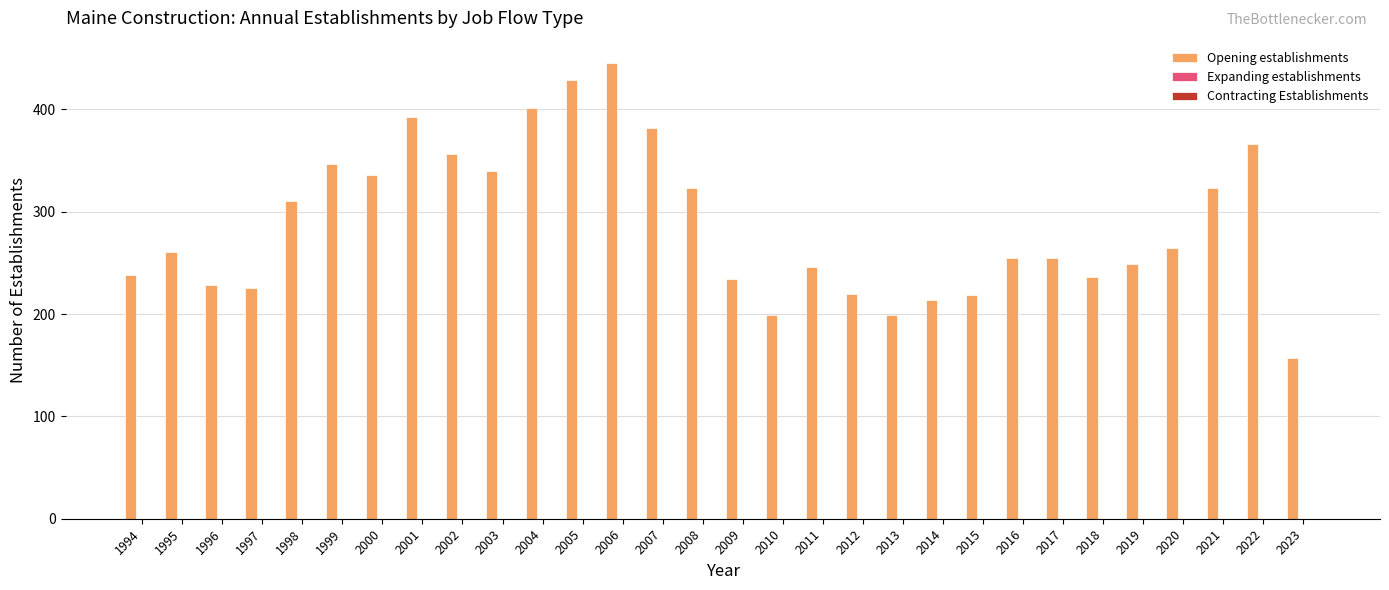

What is the sum of all values?

8653